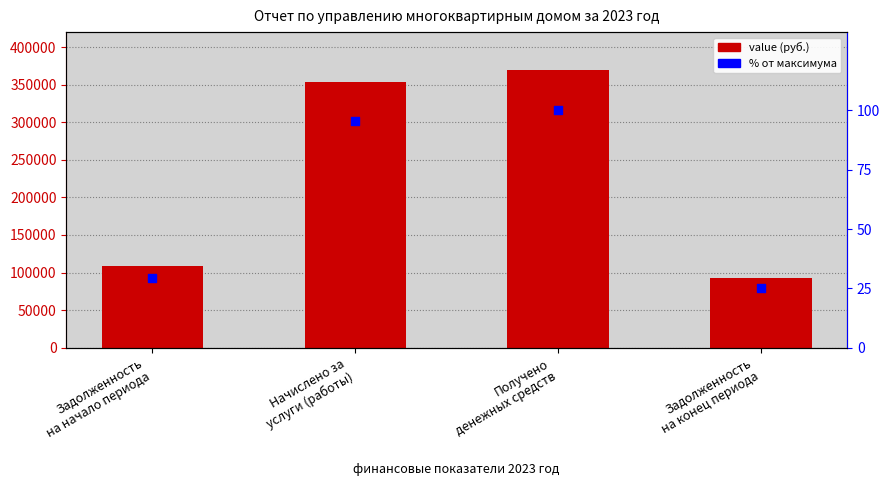

At which category is the sum across all series the highest?

Получено
денежных средств